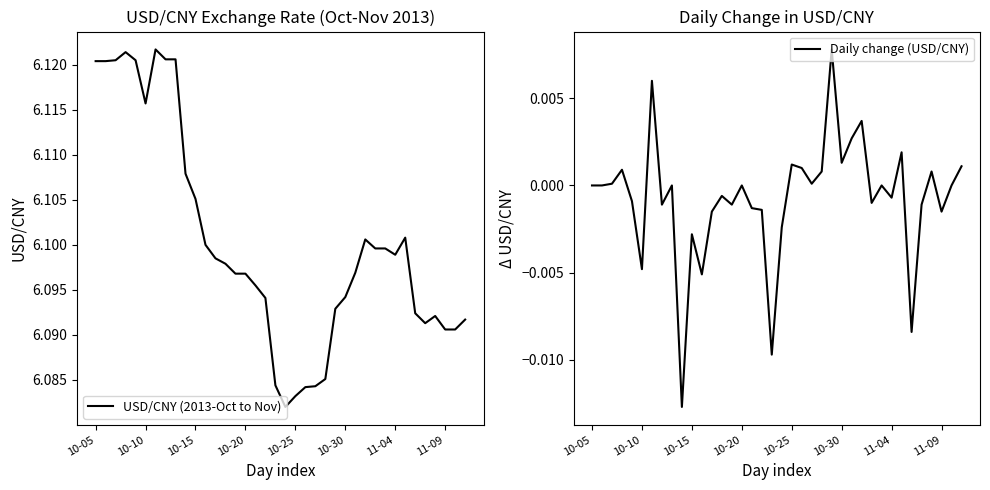

Which series has the largest total across all categories?

USD/CNY (2013-Oct to Nov)